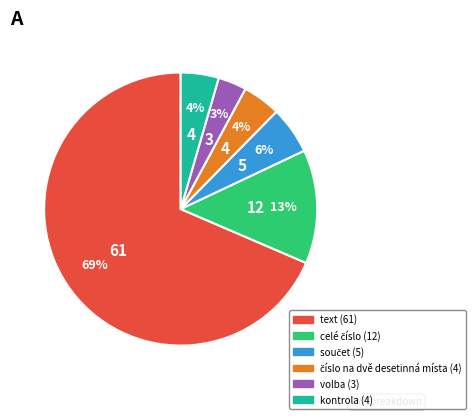

What is the majority slice?

text